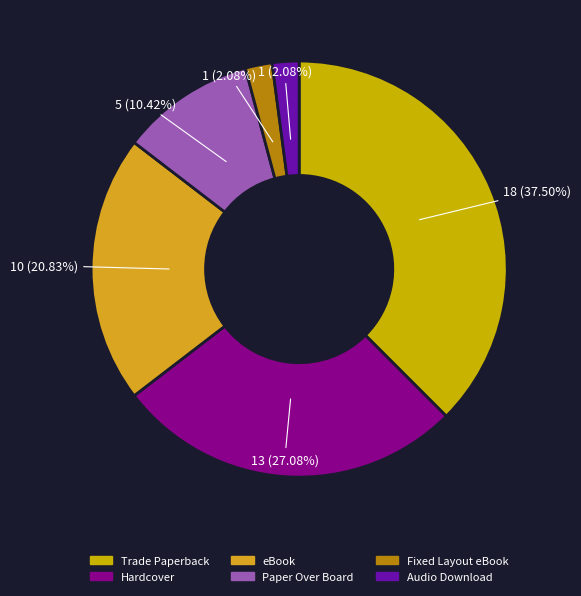

Count the number of slices in the pie.

6